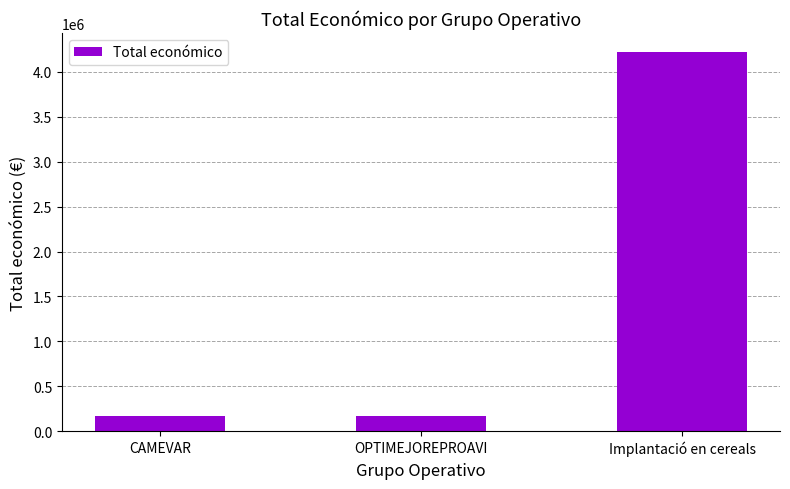

At which label is the value closest to 2193702?

OPTIMEJOREPROAVI